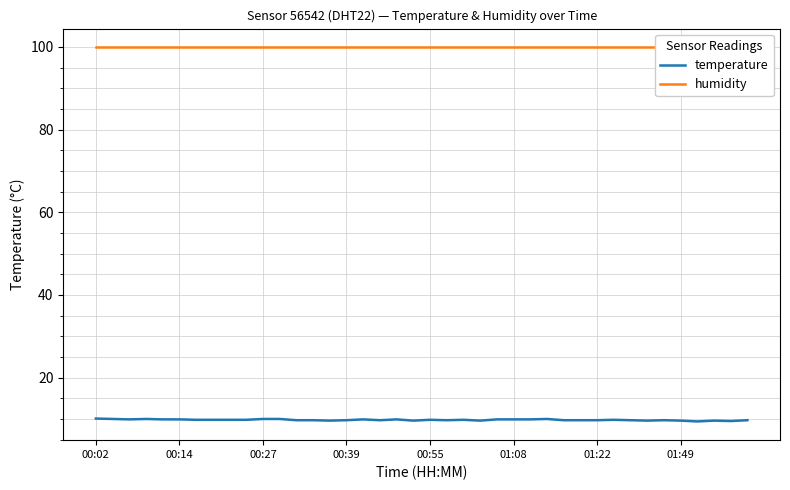

At which category is the sum across all series the highest?

00:02